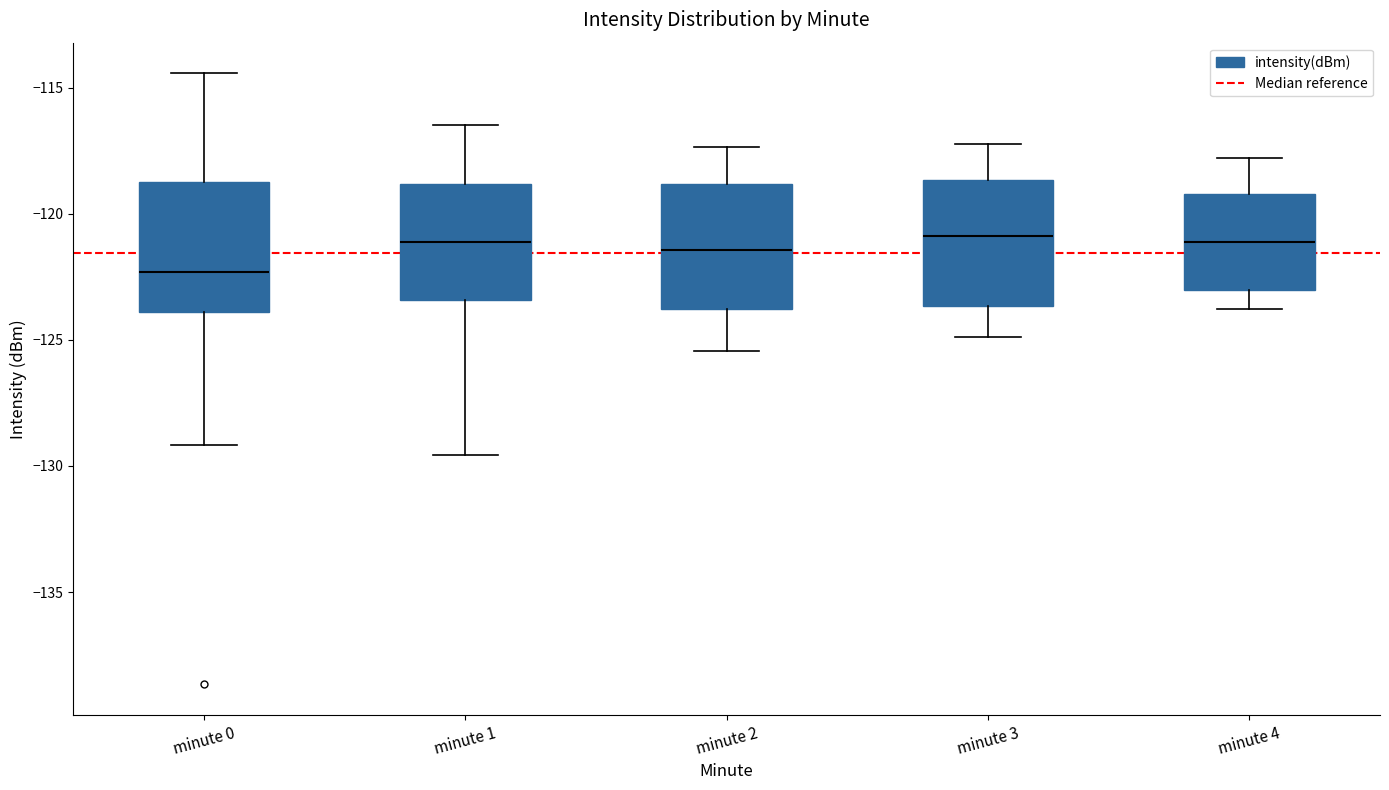

Reading left to right, read every box against the y-axis: the position of its median line, the range the box covers, and the ends of its whiskers. The values are not printed on the chart, so give them approximately, as read against the axis.

minute 0: median -122.5, box -124.0 to -119.0, whiskers -129.0 to -114.5
minute 1: median -121.0, box -123.5 to -119.0, whiskers -129.5 to -116.5
minute 2: median -121.5, box -124.0 to -119.0, whiskers -125.5 to -117.5
minute 3: median -121.0, box -123.5 to -118.5, whiskers -125.0 to -117.0
minute 4: median -121.0, box -123.0 to -119.0, whiskers -124.0 to -118.0